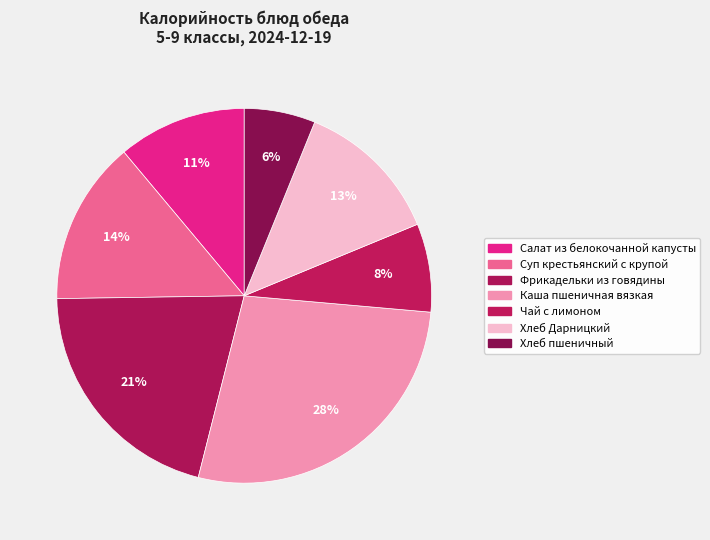

To the nearest percent, what is the average slice percentage?

14%